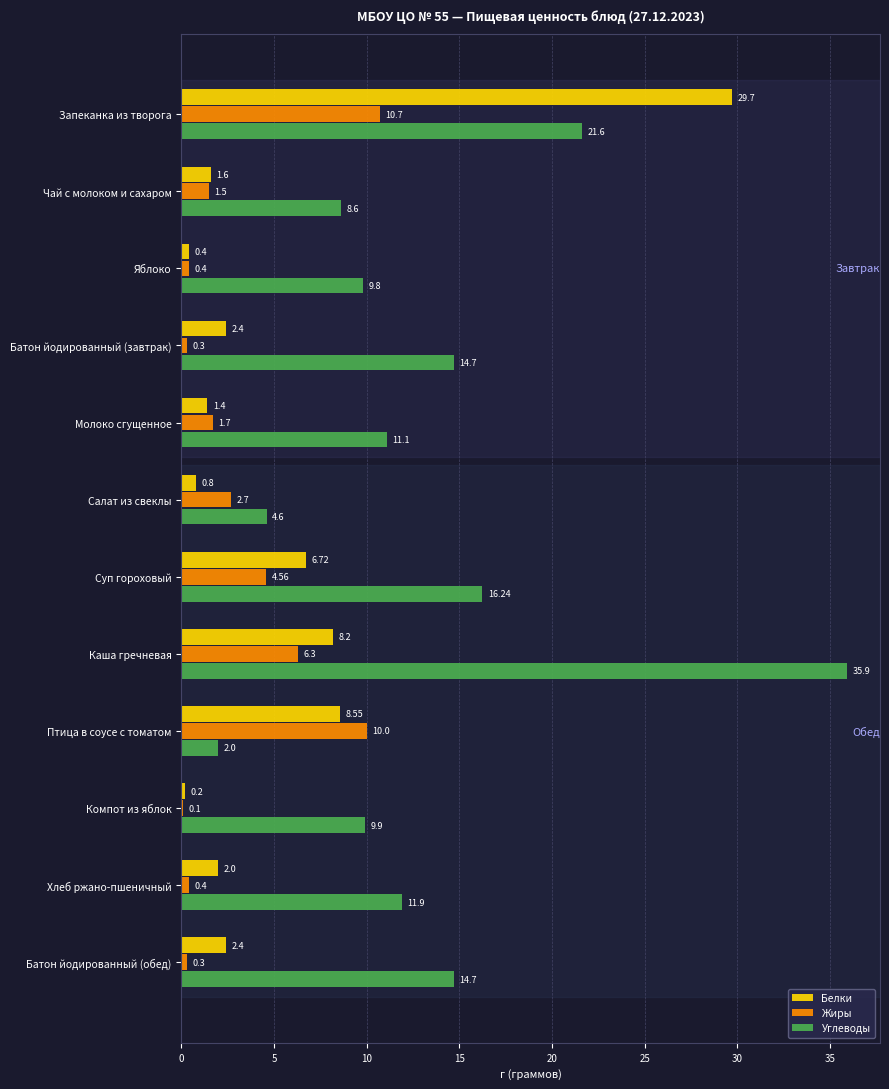

Which series has the largest total across all categories?

Углеводы